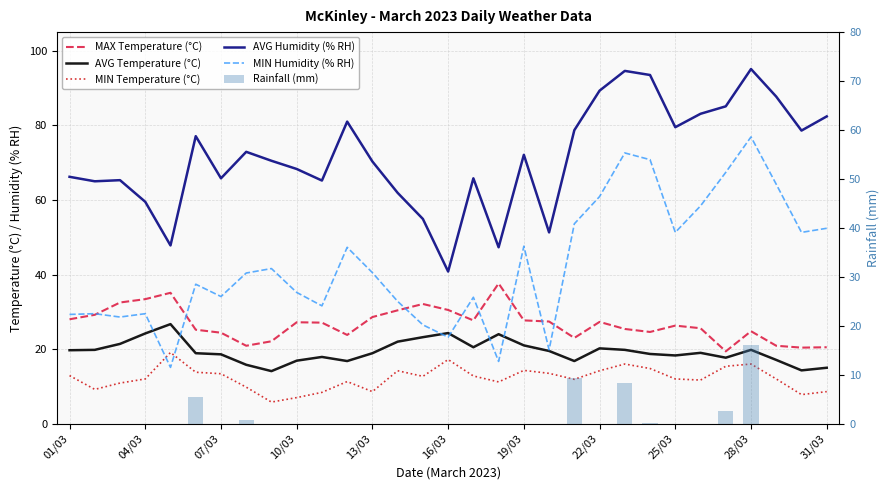

What is the total value across all series at 16?

160.7